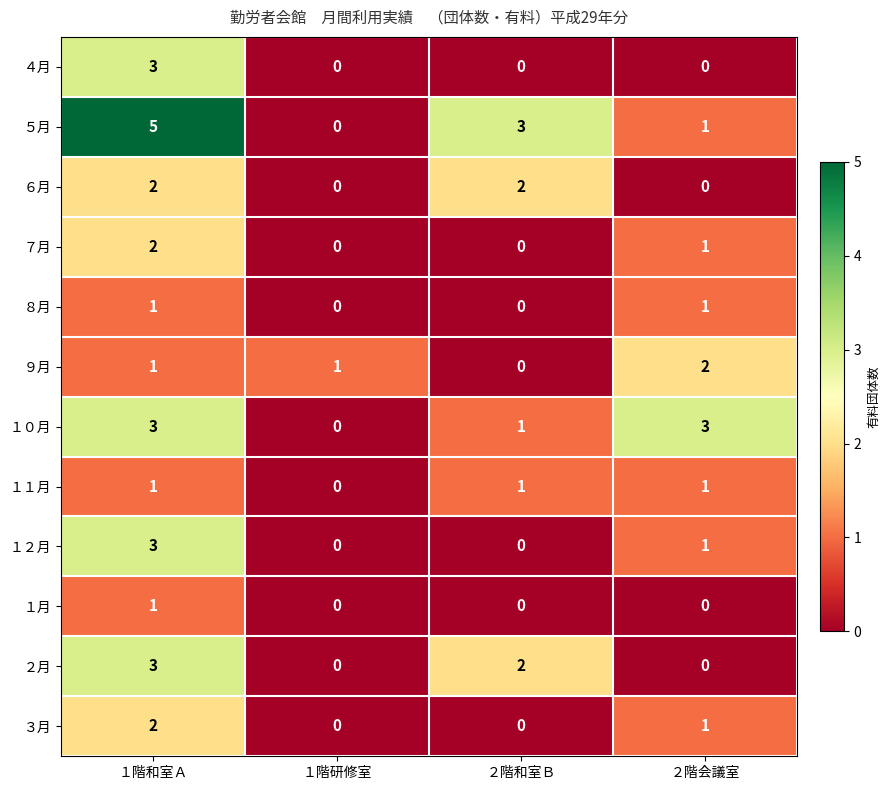

What is the spread (max minus min) of values at ２階和室Ｂ?

3